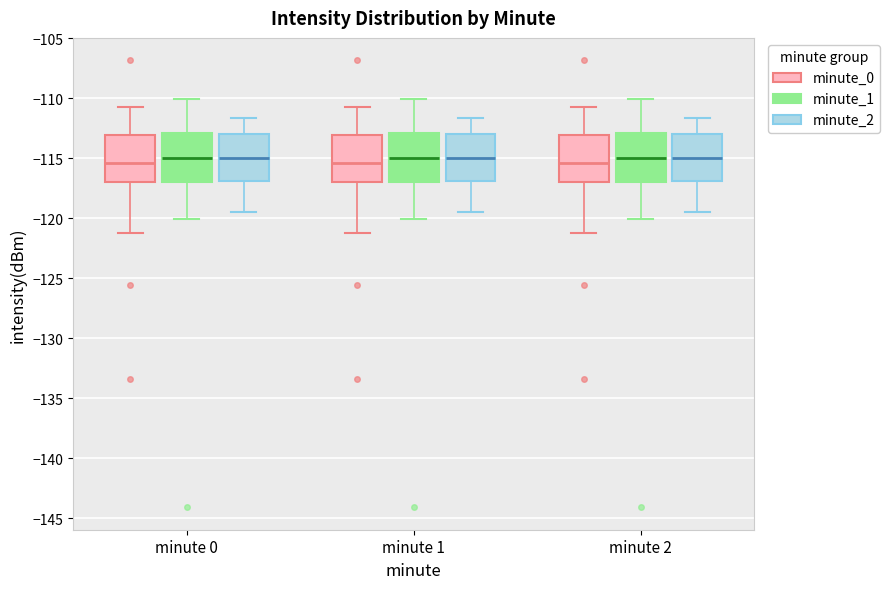

Where does the lower whisker of the box for minute 0 (minute_1) end on the y-axis? The values are not printed on the chart, so give them approximately, as read against the axis.

-120.0